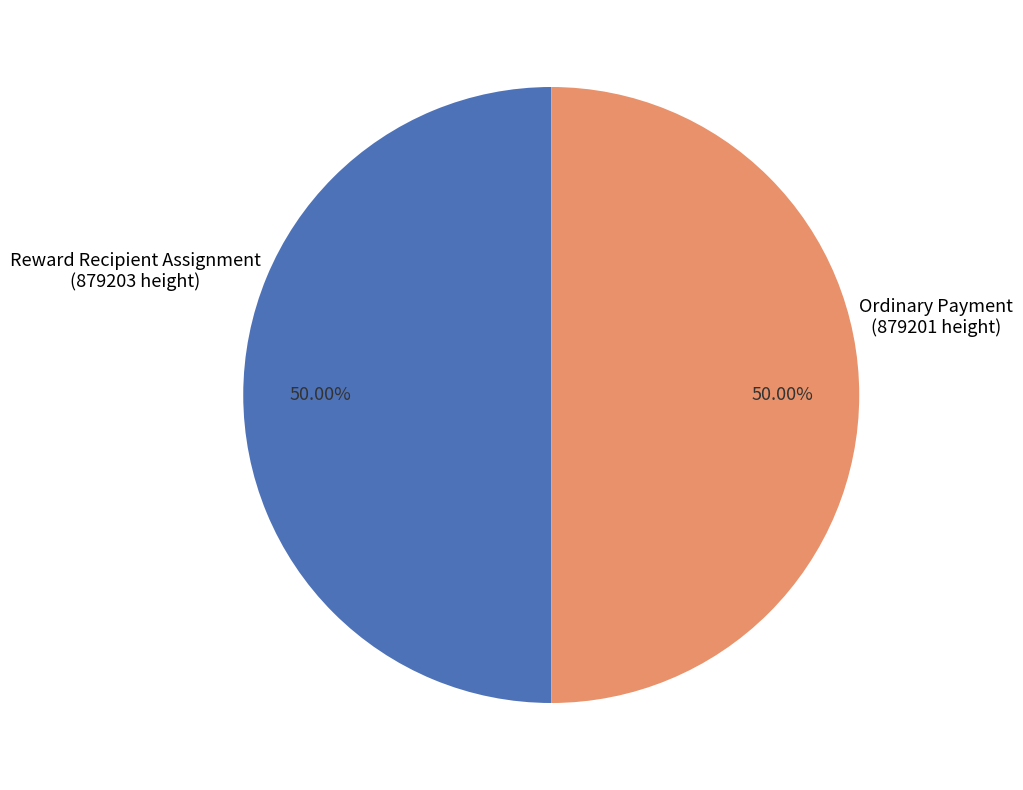

Do Reward Recipient Assignment (879203 height) and Ordinary Payment (879201 height) together represent more than half of the pie?

Yes